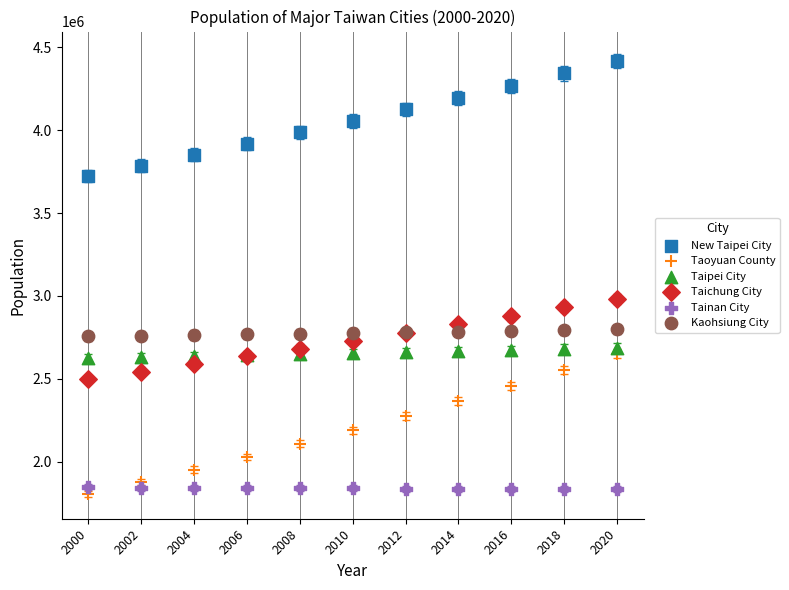

Which series has the largest Y range (max minus min)?

Taoyuan County